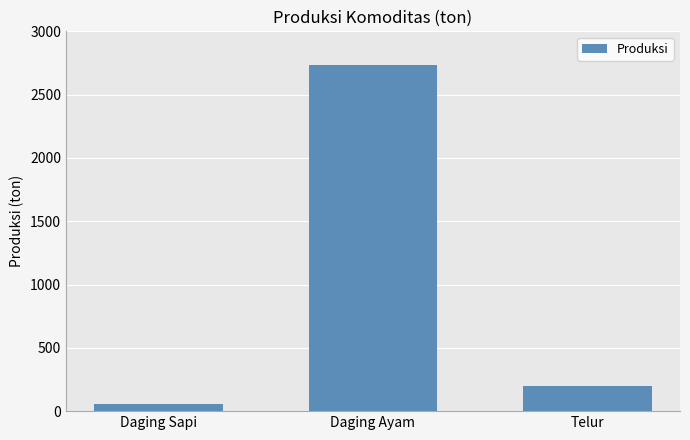

What is the value of the 2nd bar from the left?

2736.0